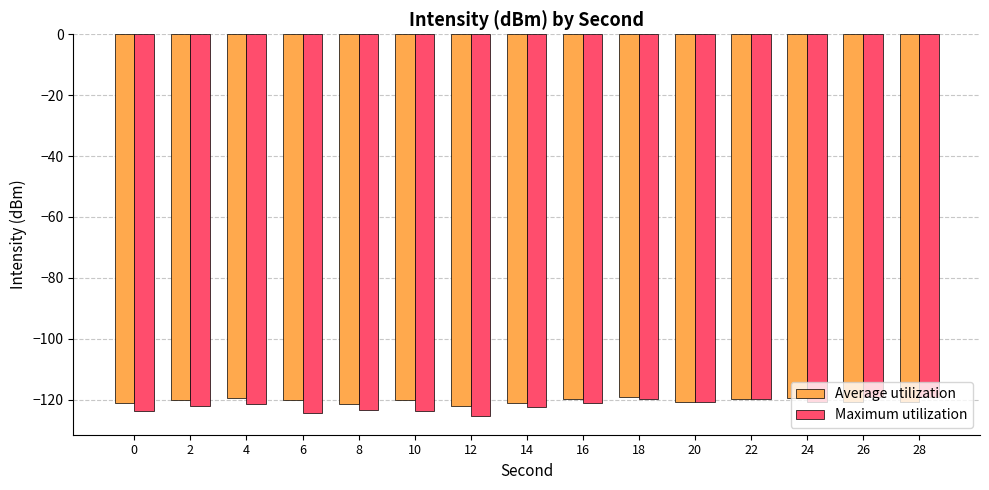

What is the spread (max minus min) of values at 6?

4.4